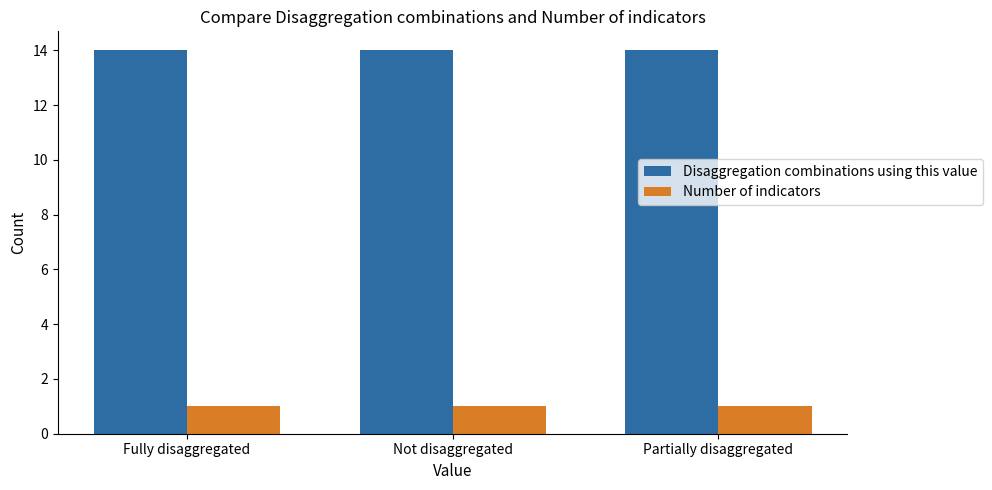

The Disaggregation combinations using this value series shows 23 at Fully disaggregated. True or false?

False